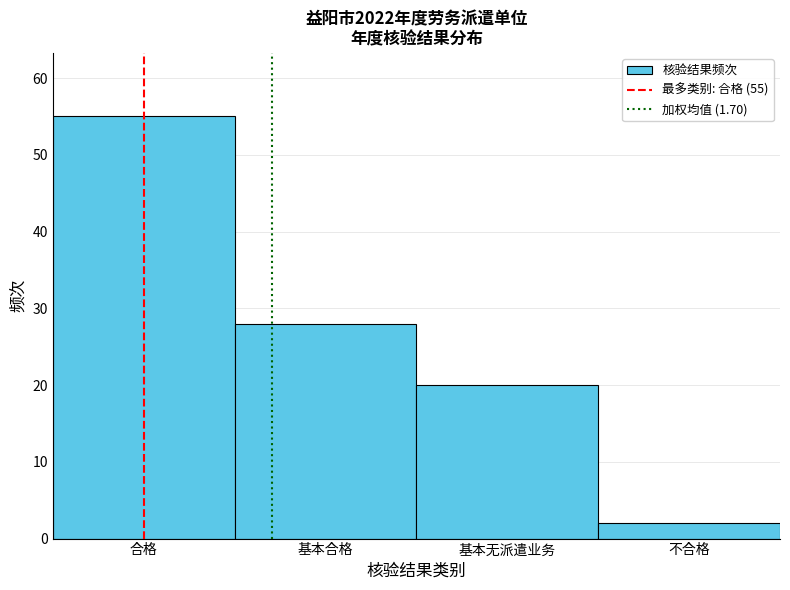

Reading left to right, transcribe all the data shown in this chart.

55	28	20	2